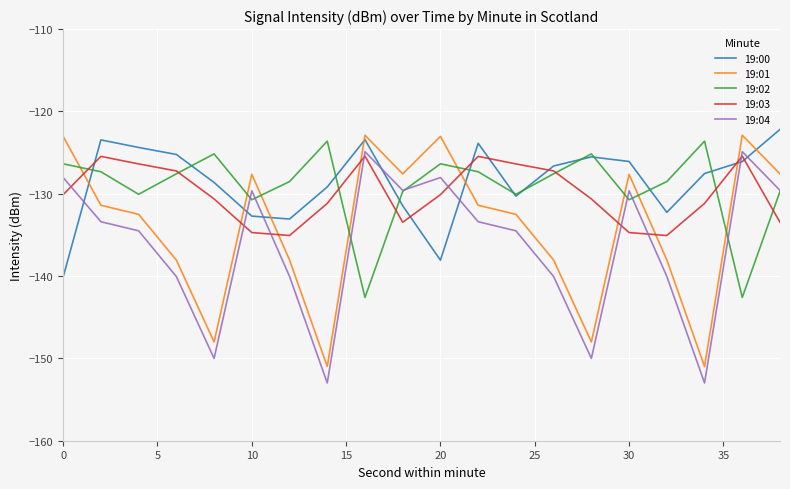

Which series ends up on top after the final intersection of 19:04 and 19:00?

19:00